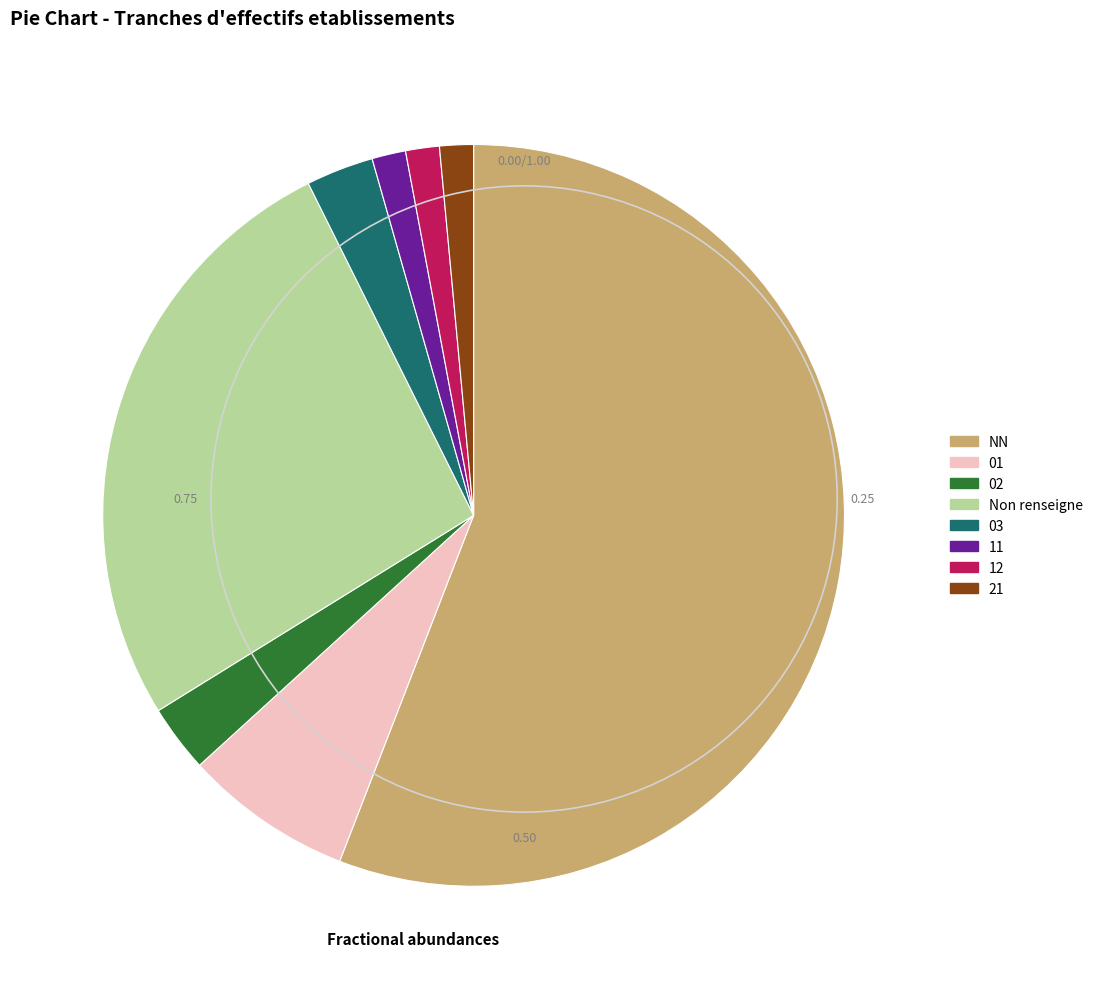

Is there a majority slice in this chart?

Yes